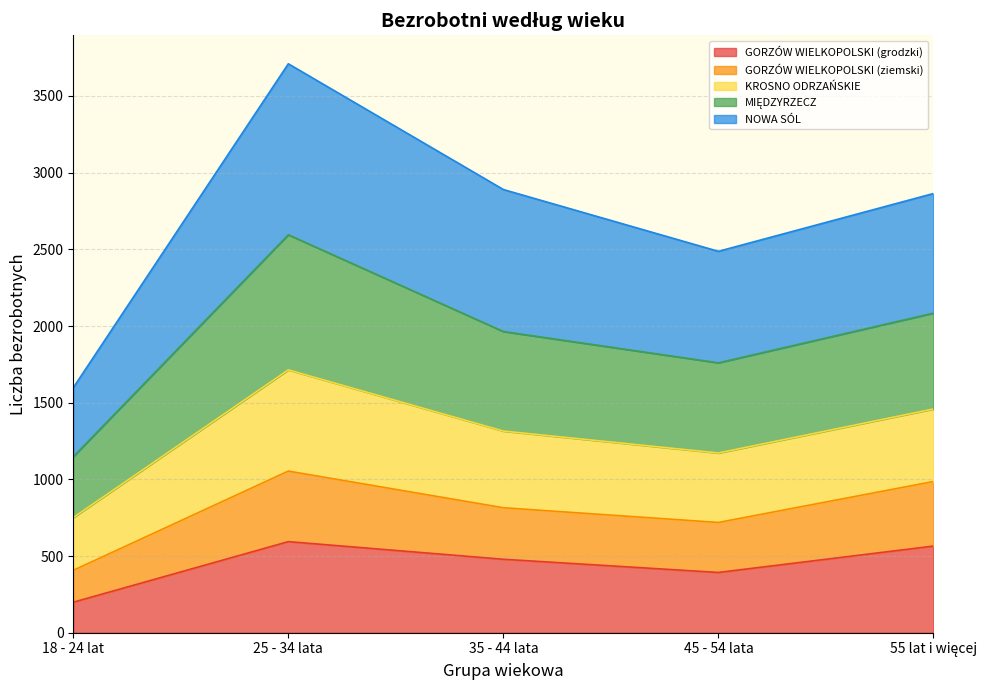

Count the GORZÓW WIELKOPOLSKI (ziemski) values in the range 719 to 986.

3